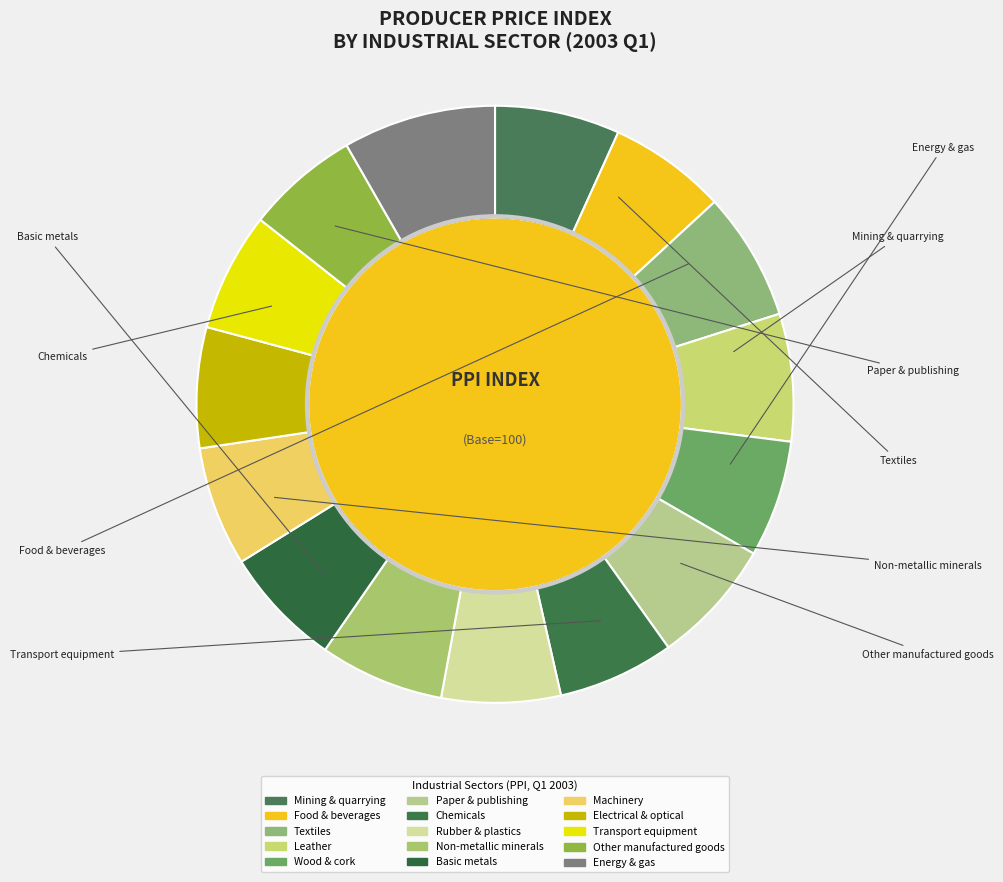

How many segments does this pie chart have?

15